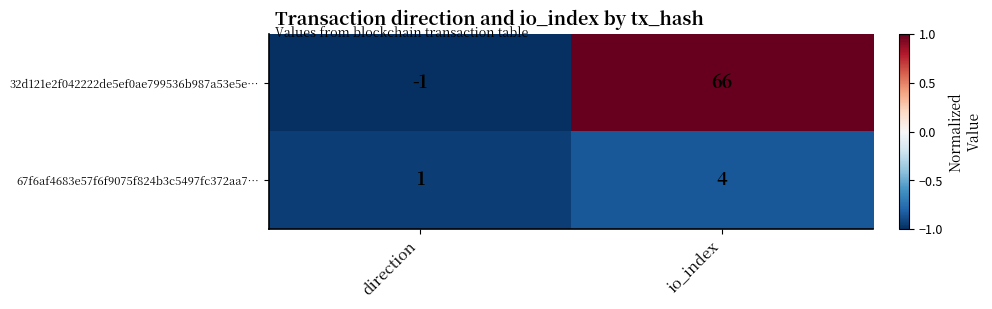

What is the maximum value shown in the chart?

66